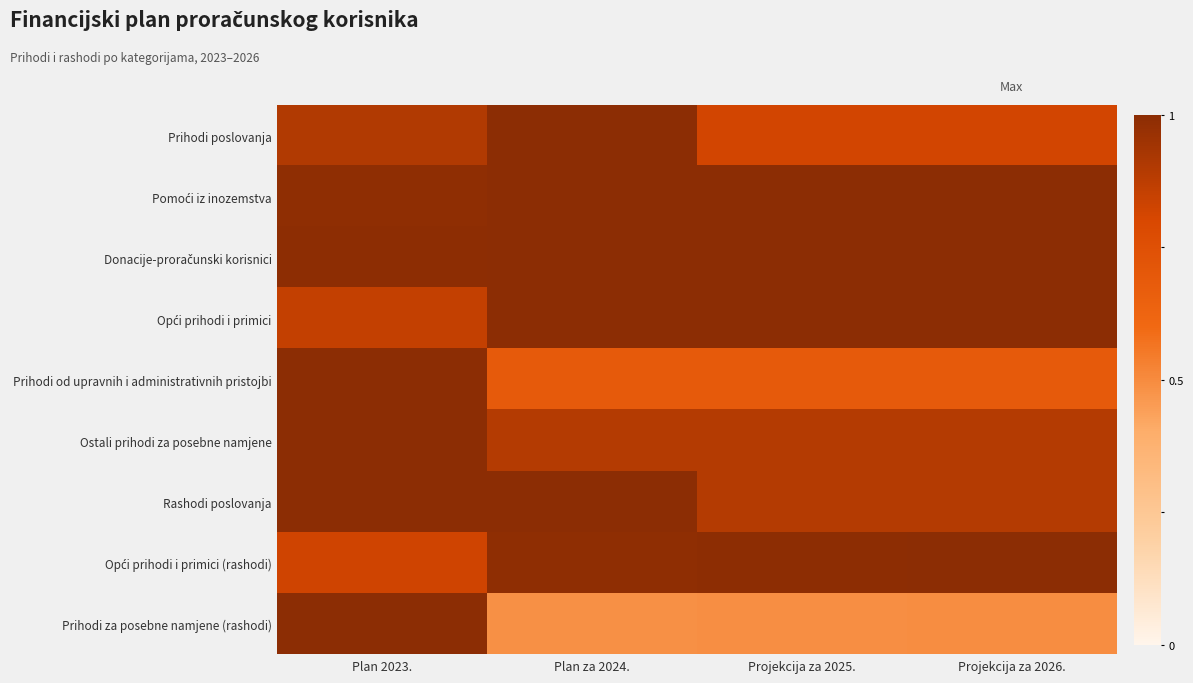

Rank the series by their maximum value, from highest to lowest.

Prihodi poslovanja, Pomoći iz inozemstva, Donacije-proračunski korisnici, Opći prihodi i primici, Prihodi od upravnih i administrativnih pristojbi, Ostali prihodi za posebne namjene, Rashodi poslovanja, Opći prihodi i primici (rashodi), Prihodi za posebne namjene (rashodi)